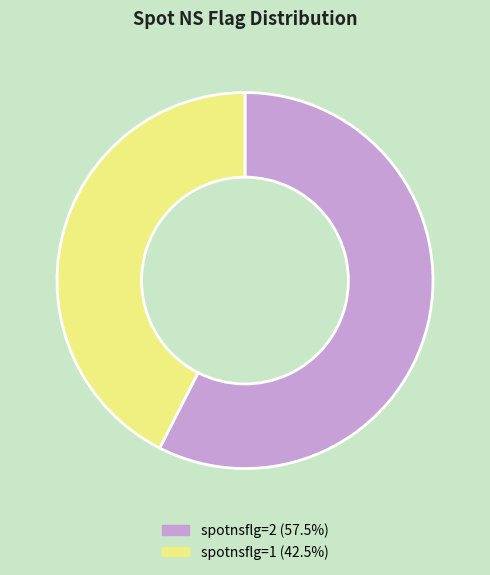

Does any single category account for the majority?

Yes